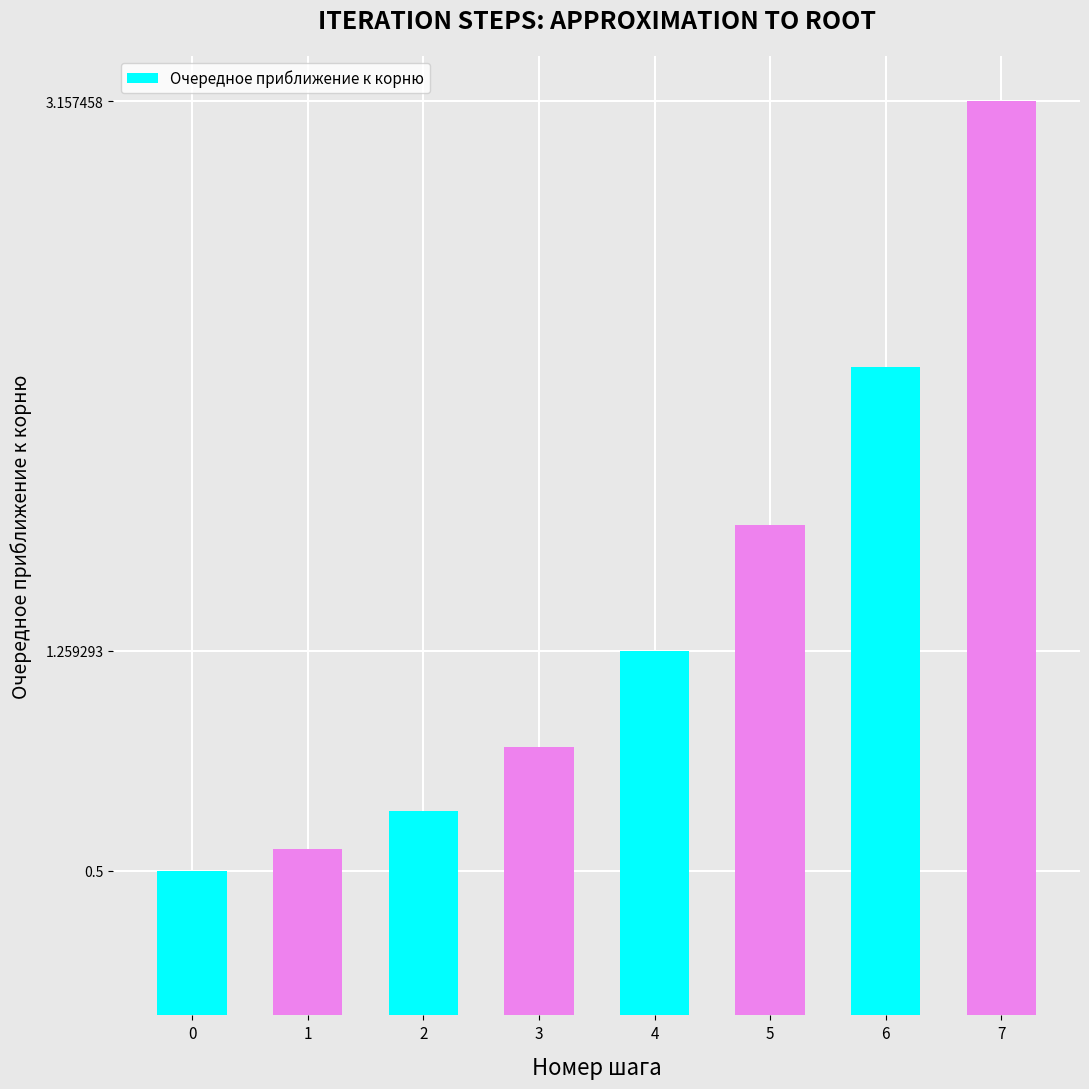

What is the value of the 1st bar from the left?

0.5